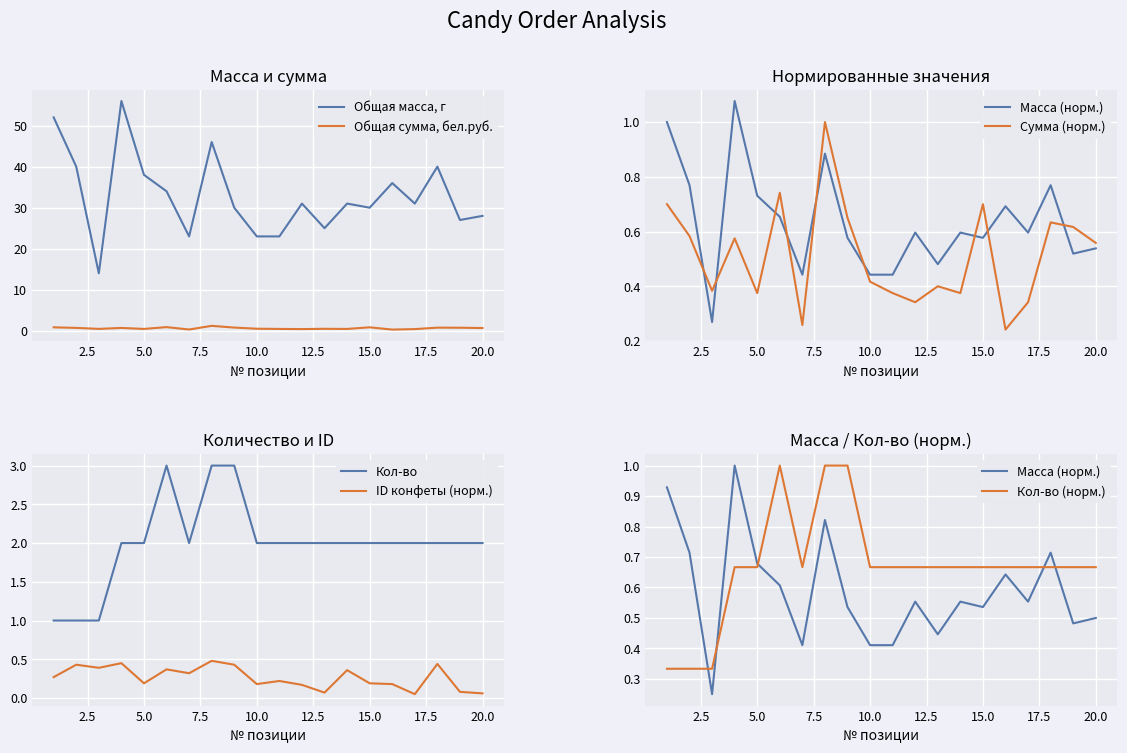

Which series has the widest spread of values?

Общая сумма, бел.руб.